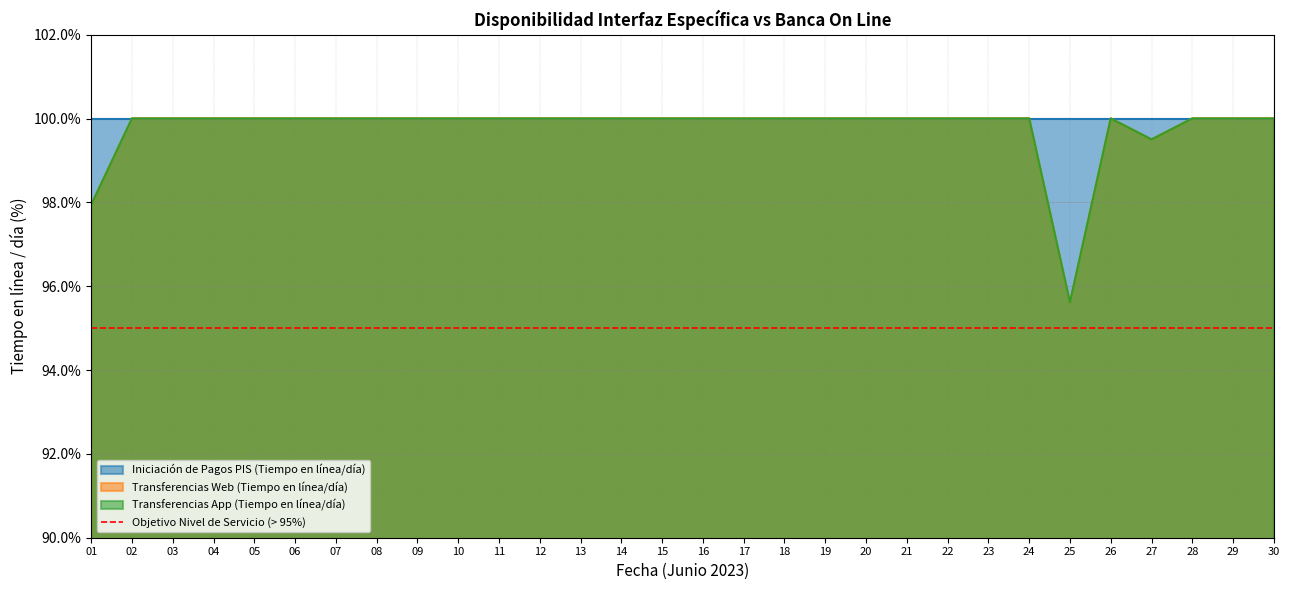

True or false: Transferencias Web (Tiempo en línea/día) has a value of 64.1 at 25.

False